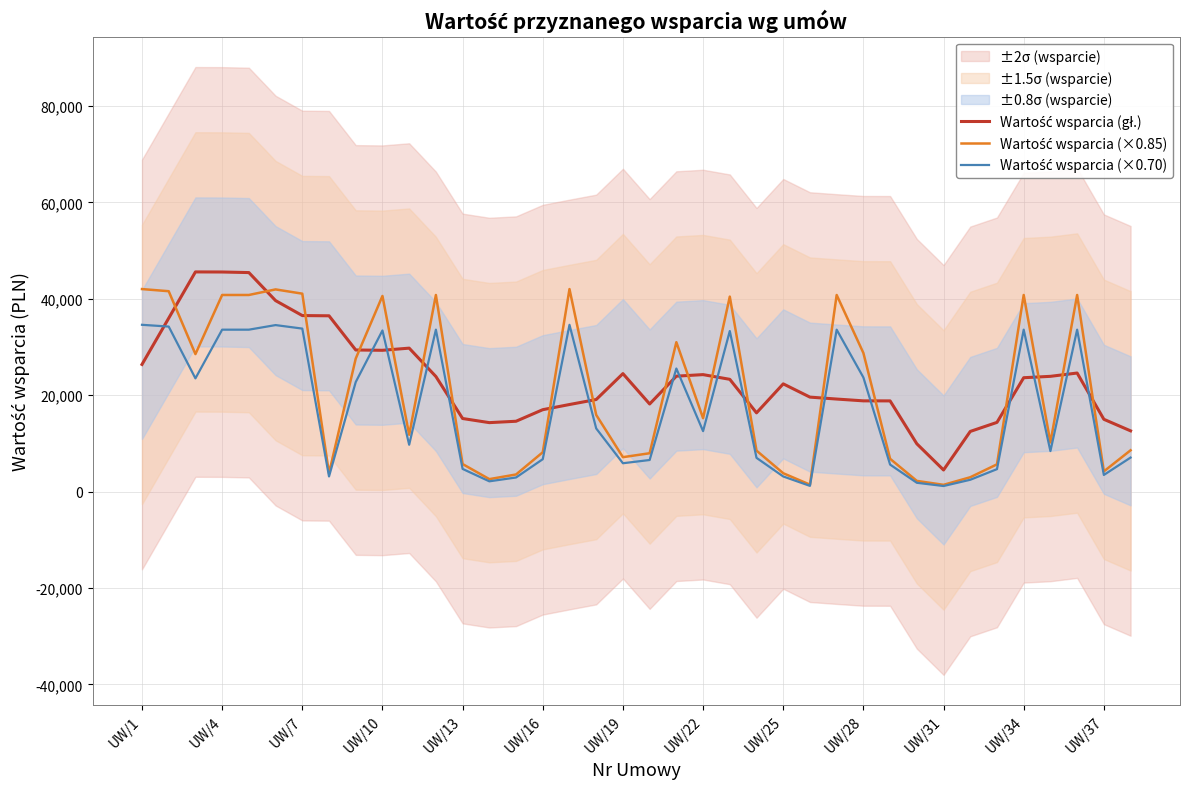

Reading left to right, transcribe all the data shown in this chart.

Wartość wsparcia (gł.): 26385.6	35985.6	45585.6	45569.0	45449.0	39632.0	36528.0	36480.0	29383.8	29319.8	29767.8	23879.8	15163.2	14307.4	14595.4	16995.4	18067.4	19104.0	24480.0	18176.0	23952.0	24272.0	23296.0	16338.2	22354.2	19602.2	19202.2	18827.8	18819.4	9919.4	4481.4	12481.4	14359.9	23630.0	23915.6	24601.6	15001.6	12601.6
Wartość wsparcia (×0.85): 42026.7	41582.0	28530.1	40800.0	40800.0	41956.0	41072.0	3808.0	27608.0	40596.0	11797.1	40800.0	5712.0	2584.0	3550.3	8160.0	42024.0	15912.0	7140.0	7956.0	31008.0	15232.0	40460.0	8500.0	3808.0	1437.6	40800.0	28764.0	6800.0	2216.4	1402.1	2975.0	5652.5	40800.0	10200.0	40800.0	4188.8	8568.0
Wartość wsparcia (×0.70): 34610.2	34244.0	23495.4	33600.0	33600.0	34552.0	33824.0	3136.0	22736.0	33432.0	9715.3	33600.0	4704.0	2128.0	2923.8	6720.0	34608.0	13104.0	5880.0	6552.0	25536.0	12544.0	33320.0	7000.0	3136.0	1183.9	33600.0	23688.0	5600.0	1825.2	1154.6	2450.0	4655.0	33600.0	8400.0	33600.0	3449.6	7056.0